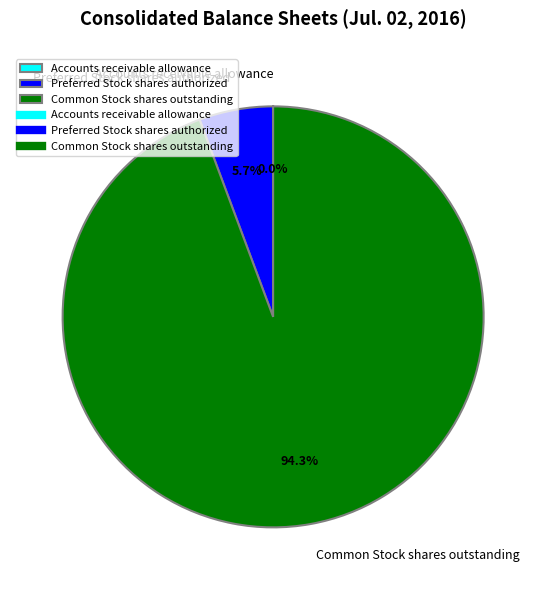

What is the largest slice in the pie chart?

Common Stock shares outstanding